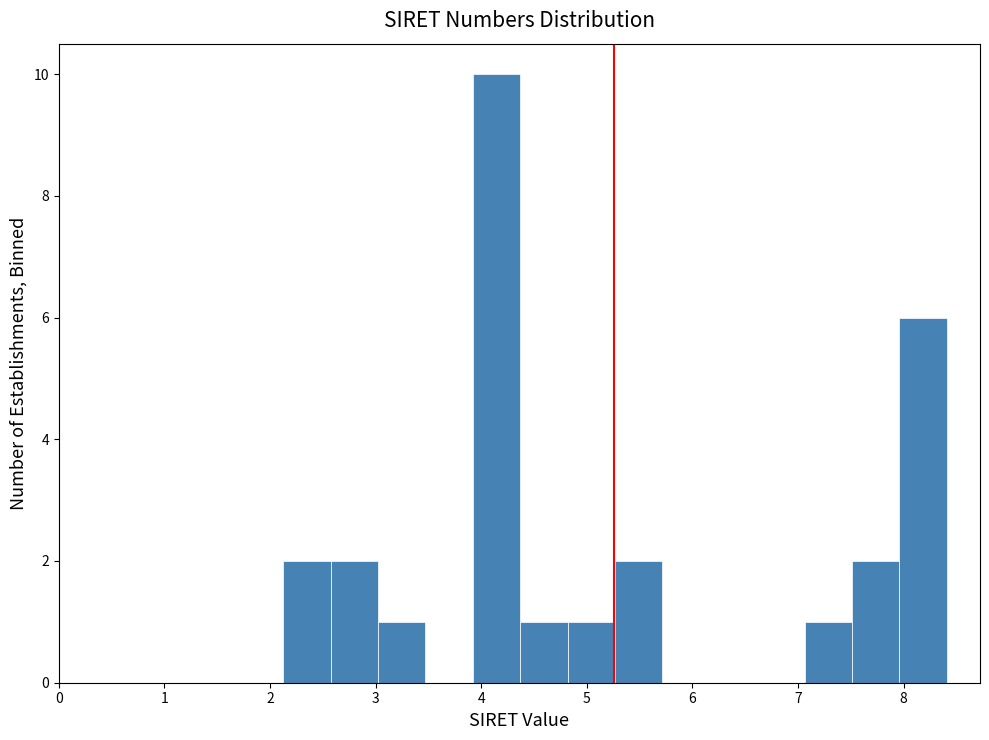

Reading left to right, list every bar in this chart as the range it spans on the x-axis followed by its height. Neither the bar edges nor the heights are printed on the chart, so give them approximately, as read against the axes.

2.1 to 2.6: 2
2.6 to 3.0: 2
3.0 to 3.5: 1
3.5 to 3.9: 0
3.9 to 4.4: 10
4.4 to 4.8: 1
4.8 to 5.3: 1
5.3 to 5.7: 2
5.7 to 6.2: 0
6.2 to 6.6: 0
6.6 to 7.1: 0
7.1 to 7.5: 1
7.5 to 8.0: 2
8.0 to 8.4: 6